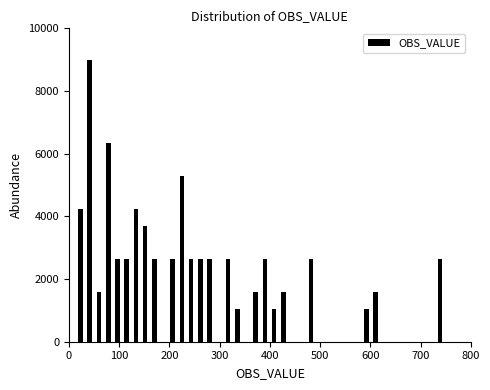

Around what value on the x-axis is the tallest bar? Give the approximate position of its centre, as read against the axis.

40